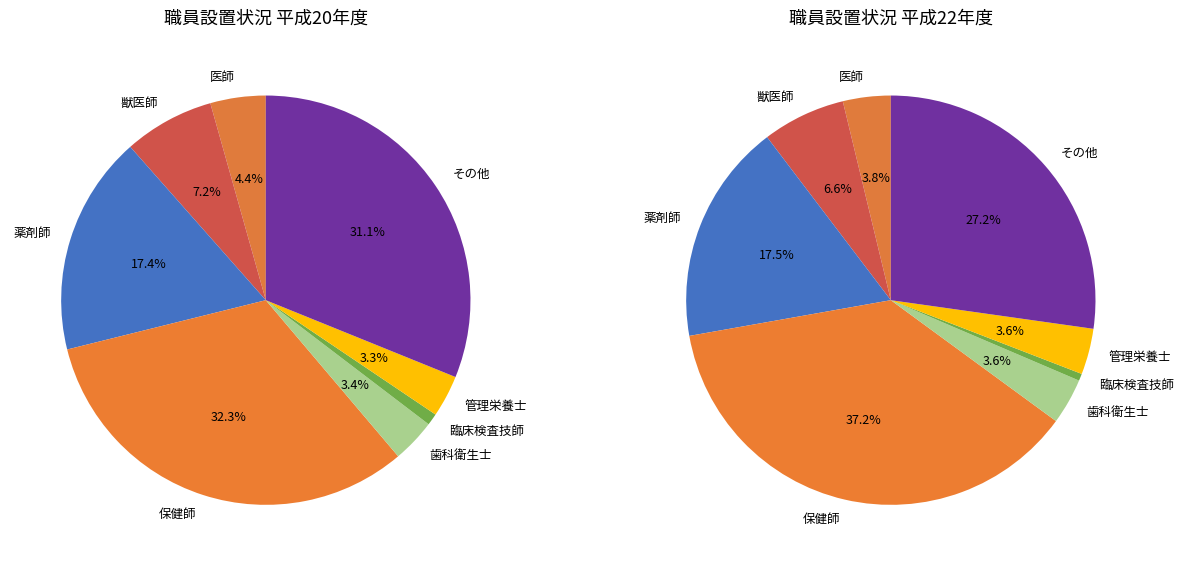

To the nearest percent, what is the average slice percentage?

12%